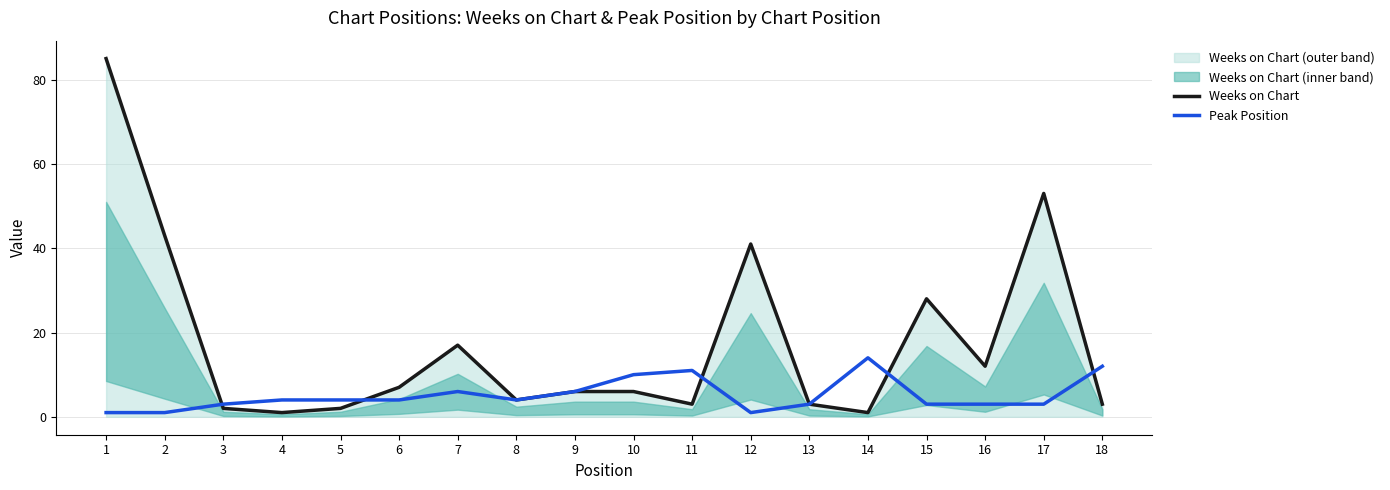

After their last crossing, which series has the higher values: Weeks on Chart or Peak Position?

Peak Position